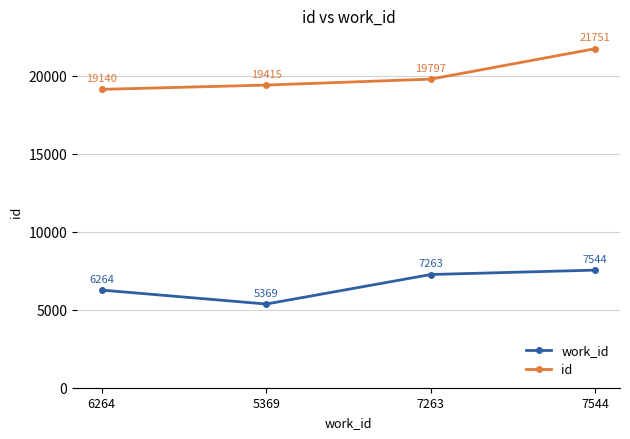

What is the greatest value displayed?

21751